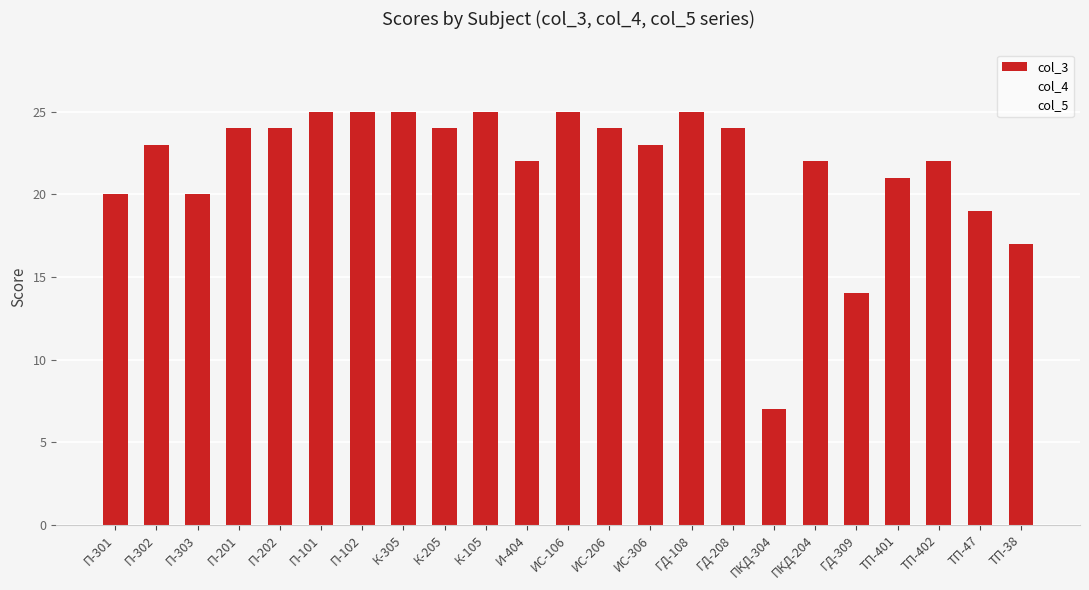

Which has a higher value, К-105 or ПКД-304?

К-105